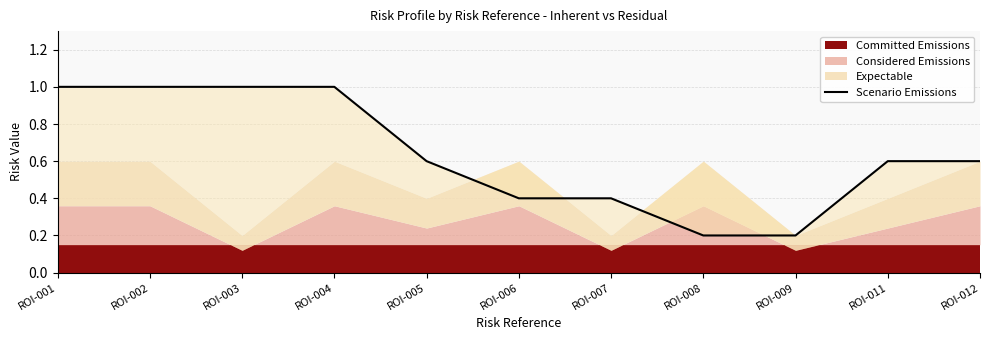

What is the sum of all values?

7.0